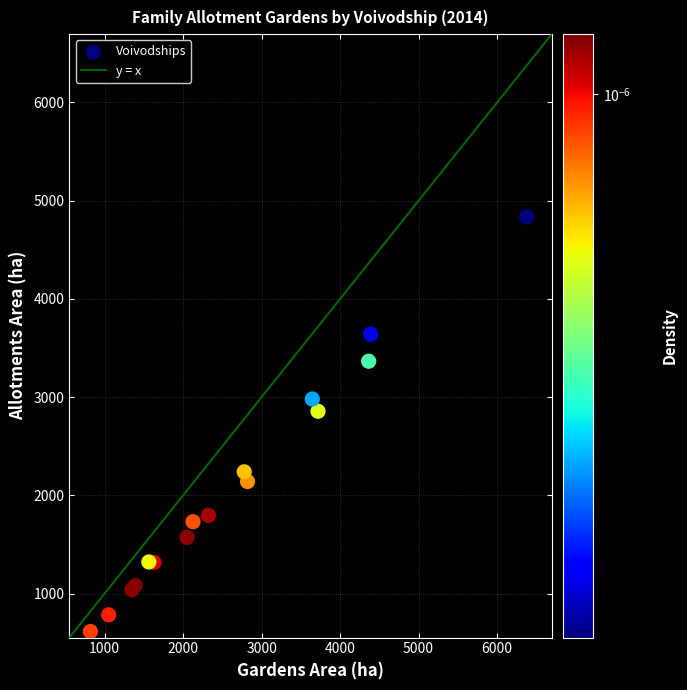

What Y value in the scatter plot is closest to 2724?

2856.5